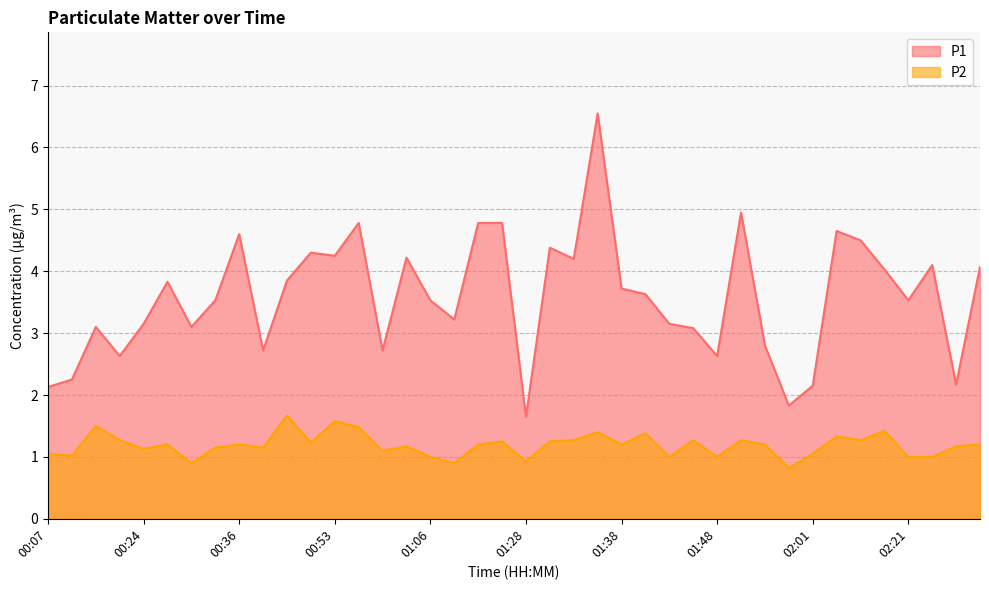

What position from the left is 02:13?

36